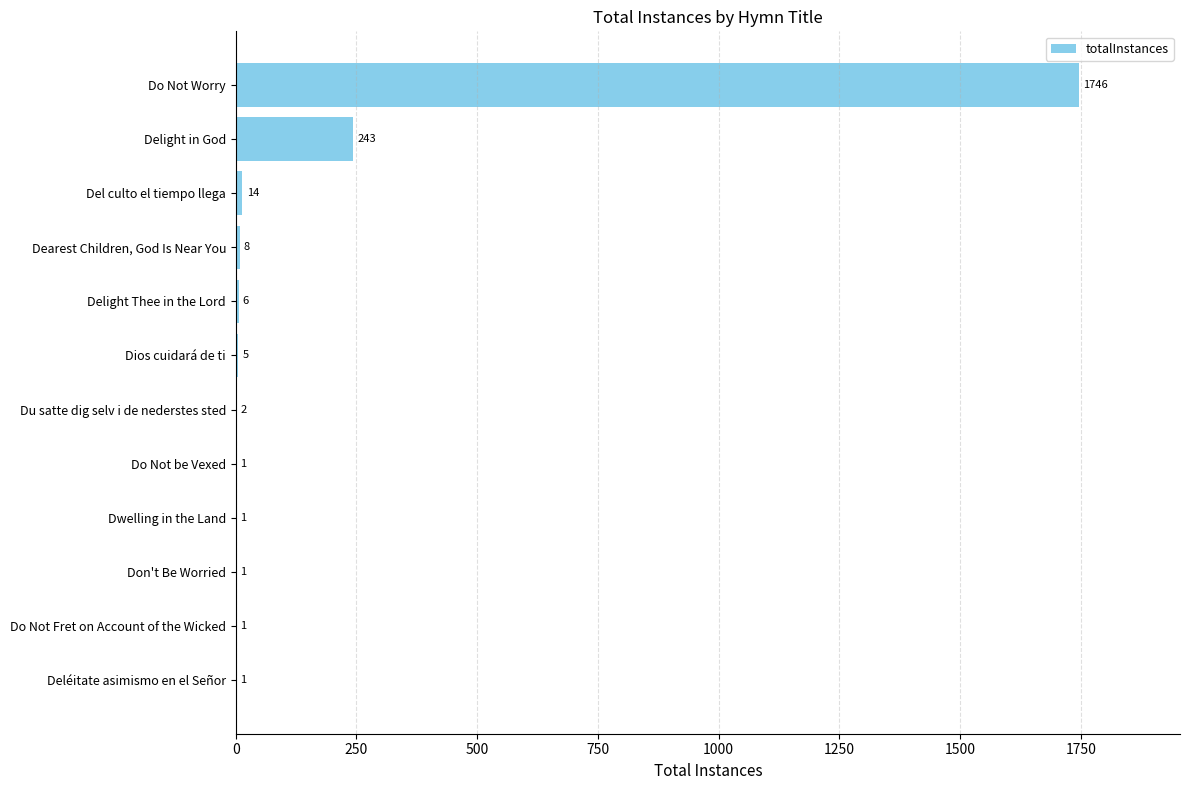

What is the ratio of the value at Deléitate asimismo en el Señor to the value at Do Not be Vexed?

1.0